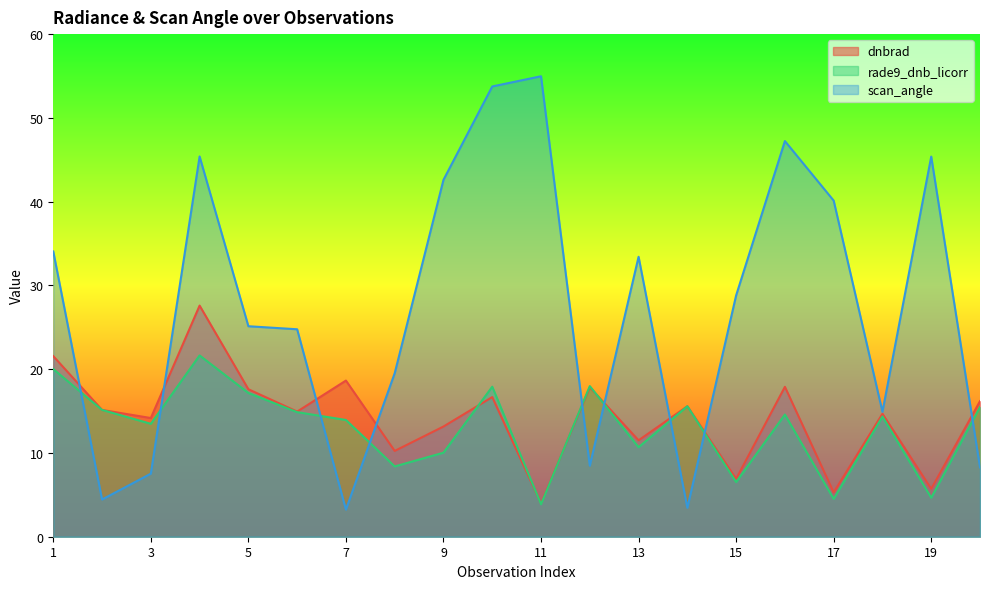

Which category has the highest value in the dnbrad series?

4